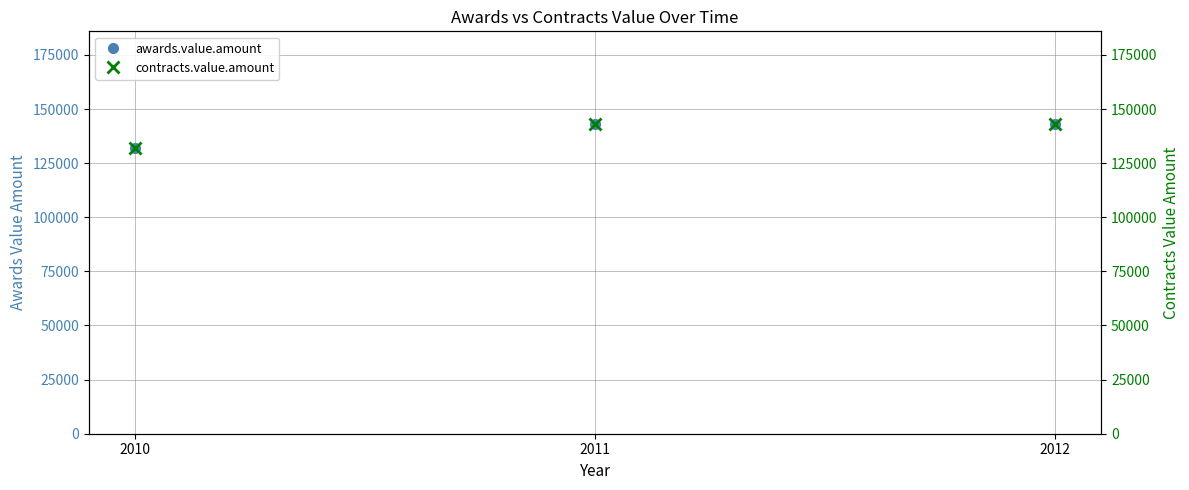

How many values in the contracts.value.amount series are below 143000?

1